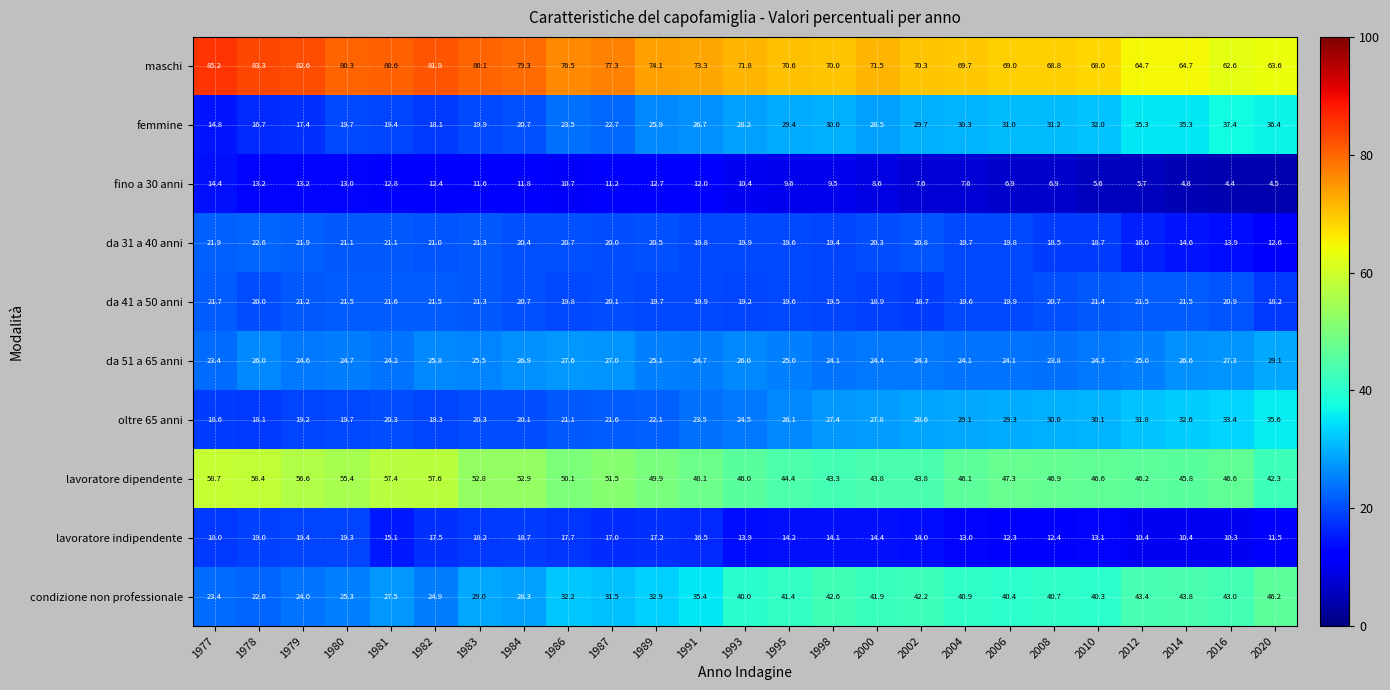

How many distinct data groups are displayed?

10